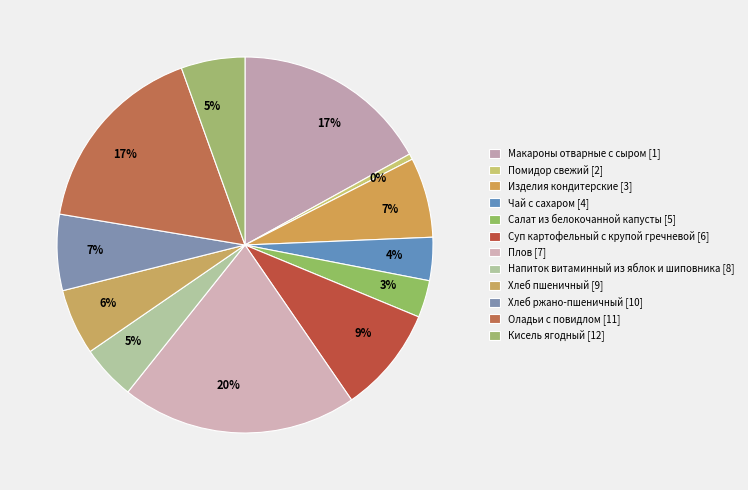

To the nearest percent, what is the difference between the largest and smallest slice percentages?

20%